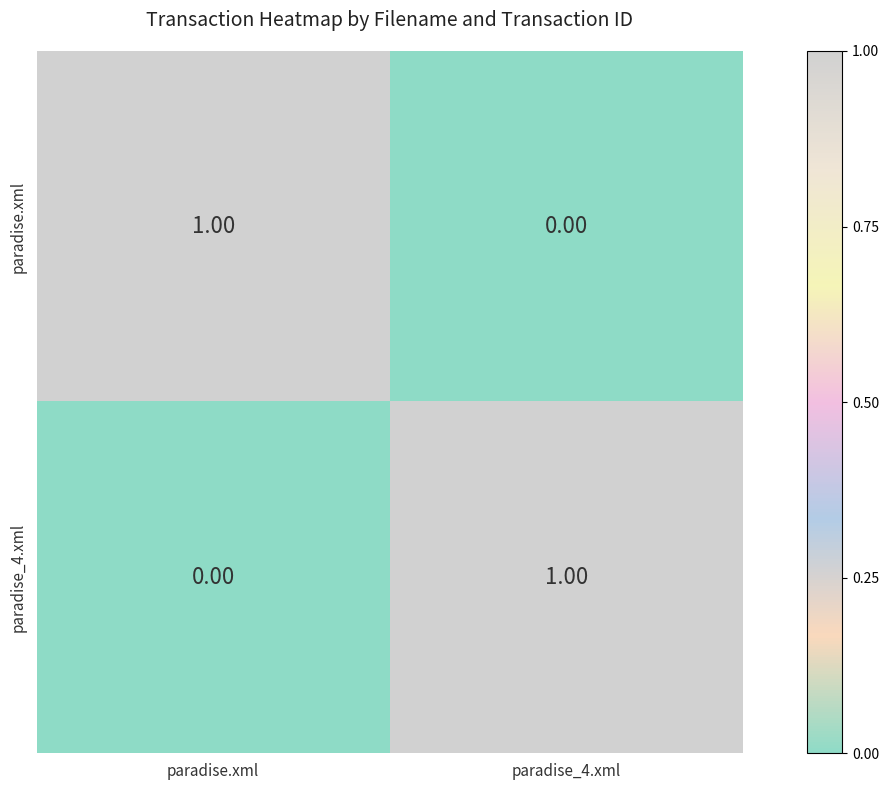

Rank the categories by paradise_4.xml value from lowest to highest.

paradise.xml, paradise_4.xml